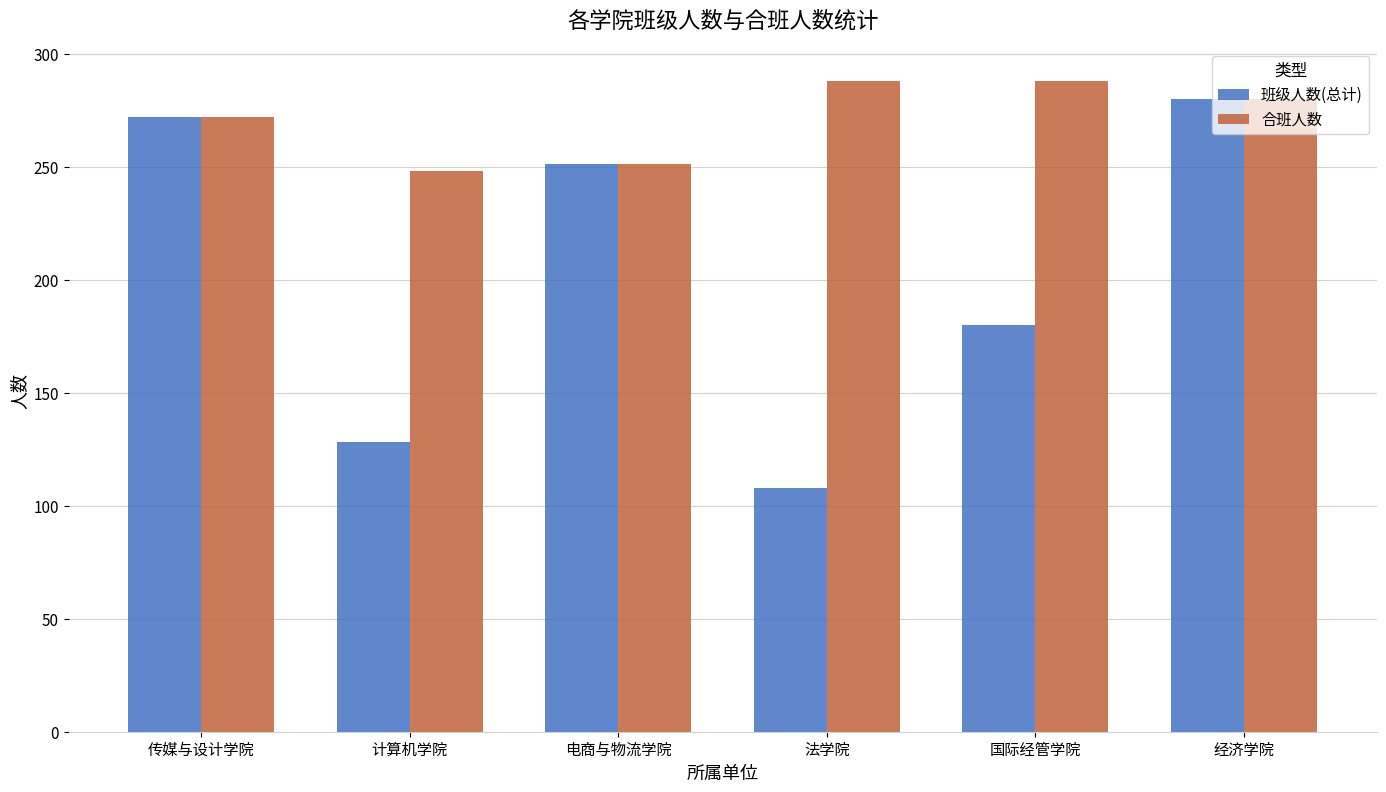

List the series in order of their overall mean, highest first.

合班人数, 班级人数(总计)